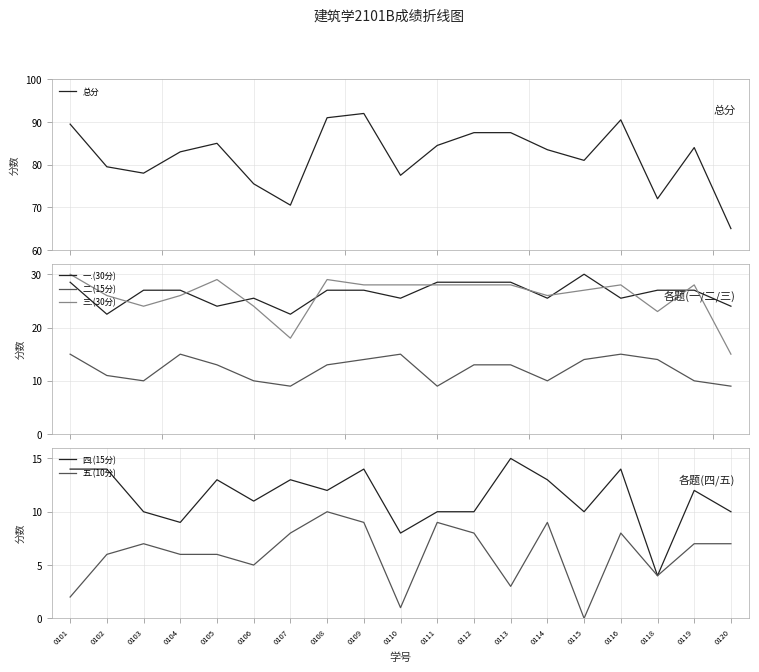

What is the average value of the 总分 series?

81.9